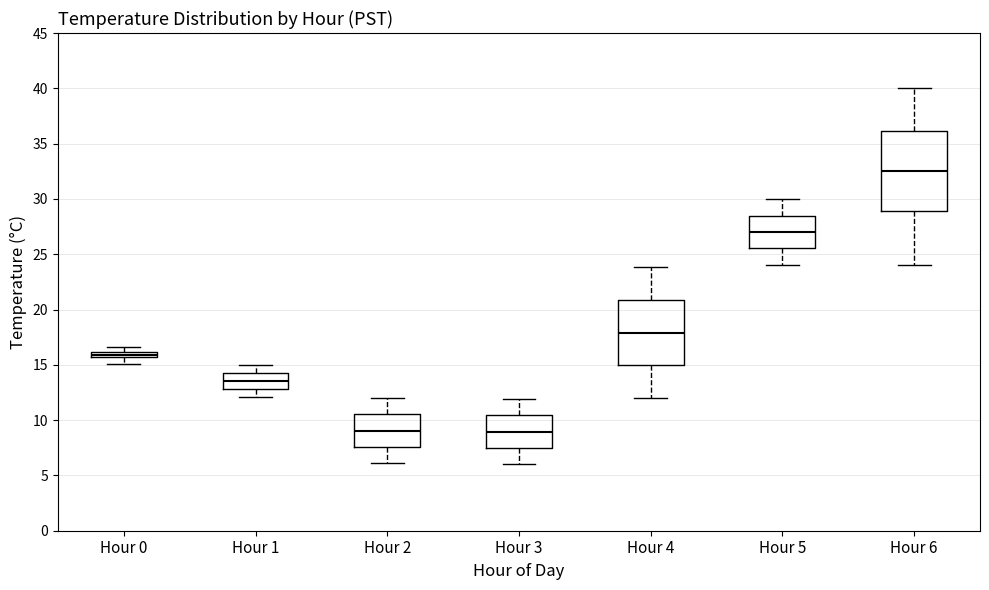

Which box's median line is the highest?

Hour 6